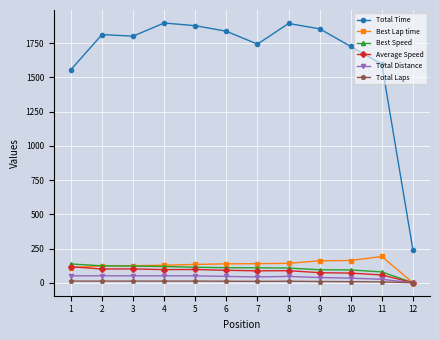

True or false: Total Distance has more than 0 interior local peaks.

True